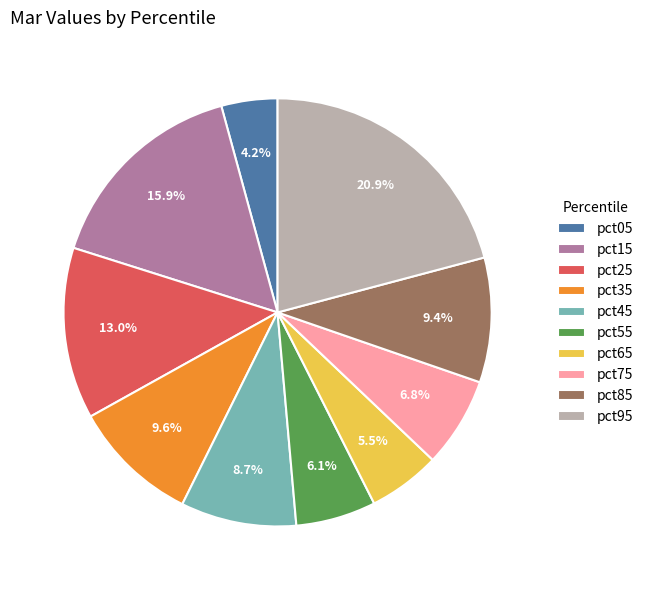

To the nearest percent, what is the difference between the largest and smallest slice percentages?

17%